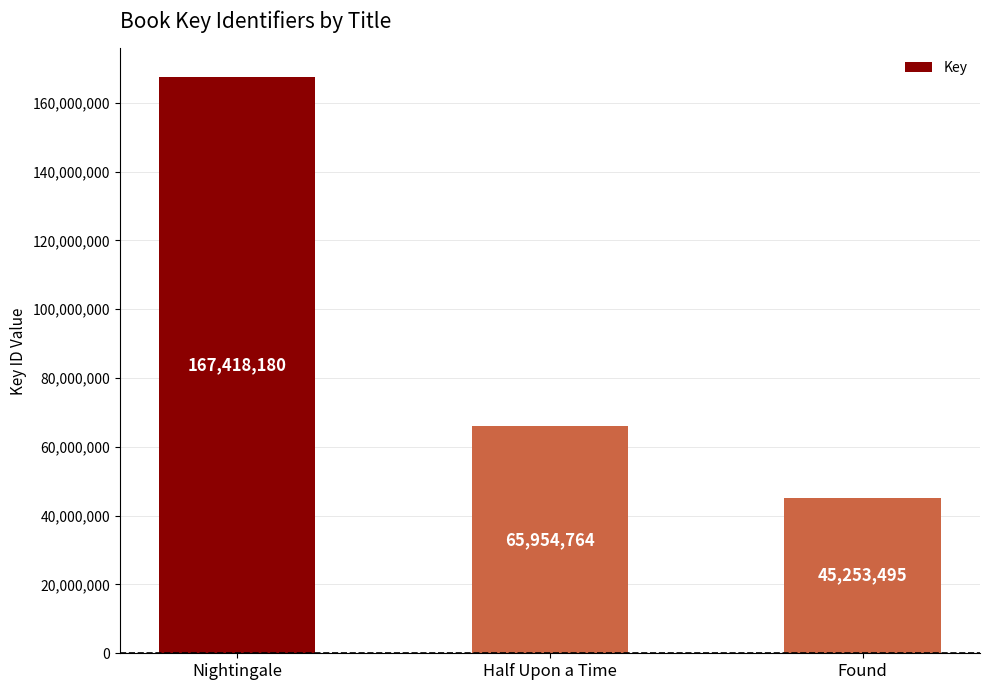

What is the average value?

92875480